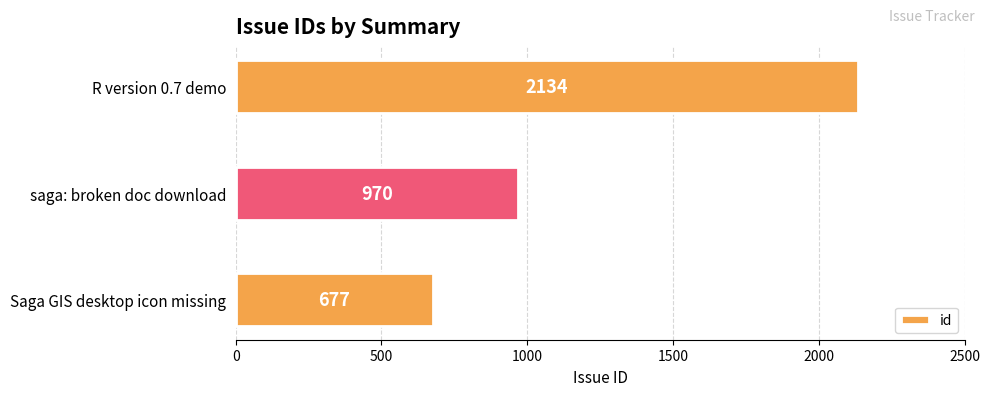

Rank the categories by value from highest to lowest.

R version 0.7 demo, saga: broken doc download, Saga GIS desktop icon missing